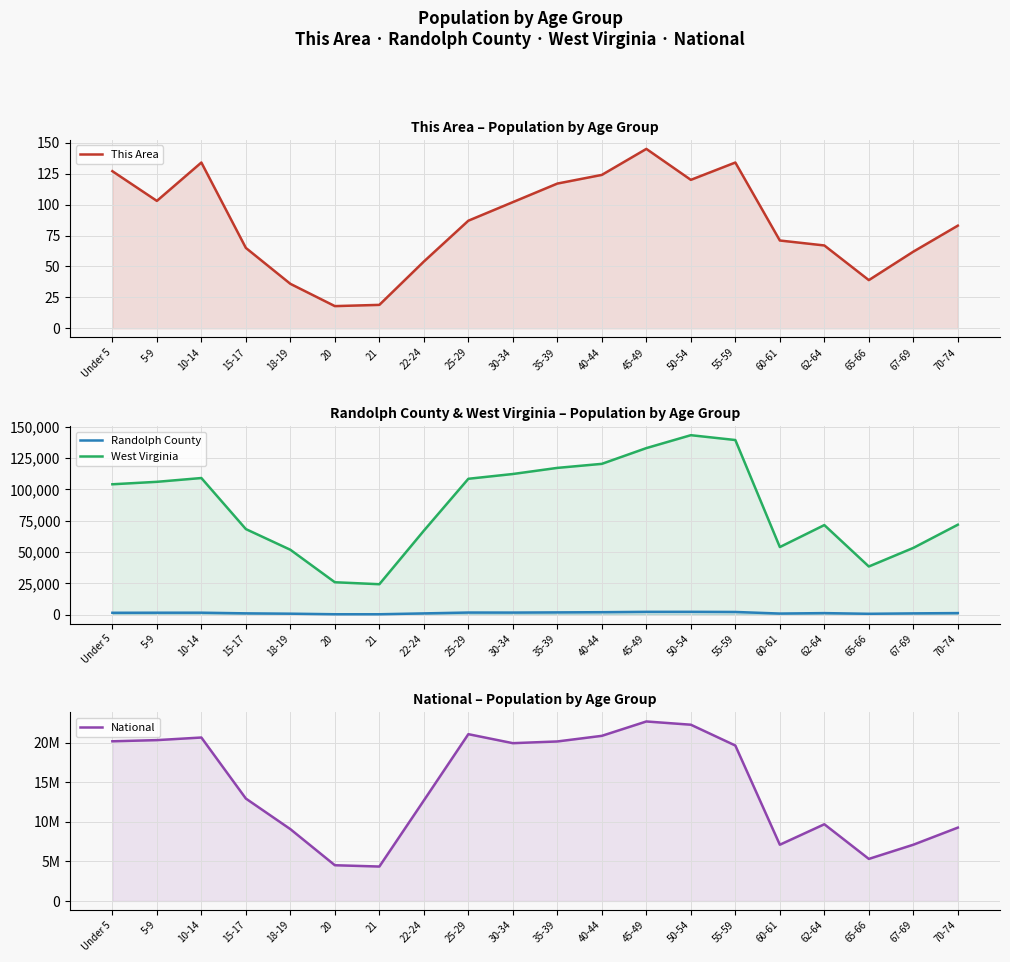

At how many categories does at least one series exceed 4867411?

18